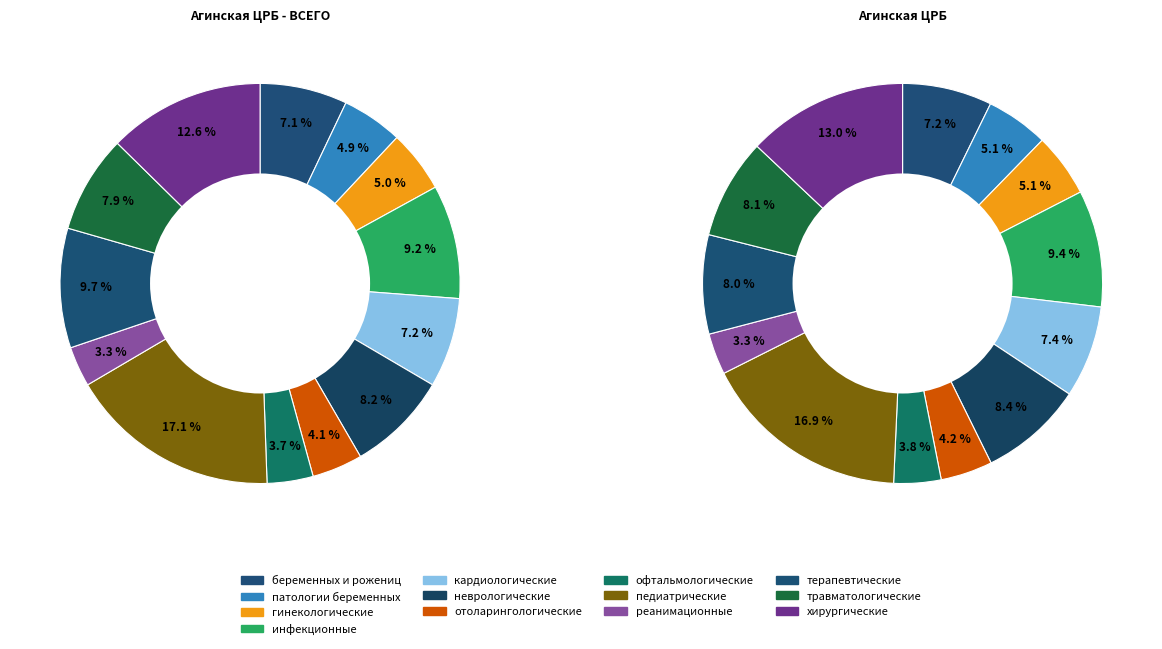

Which has a higher value, гинекологические койки or инфекционные?

инфекционные